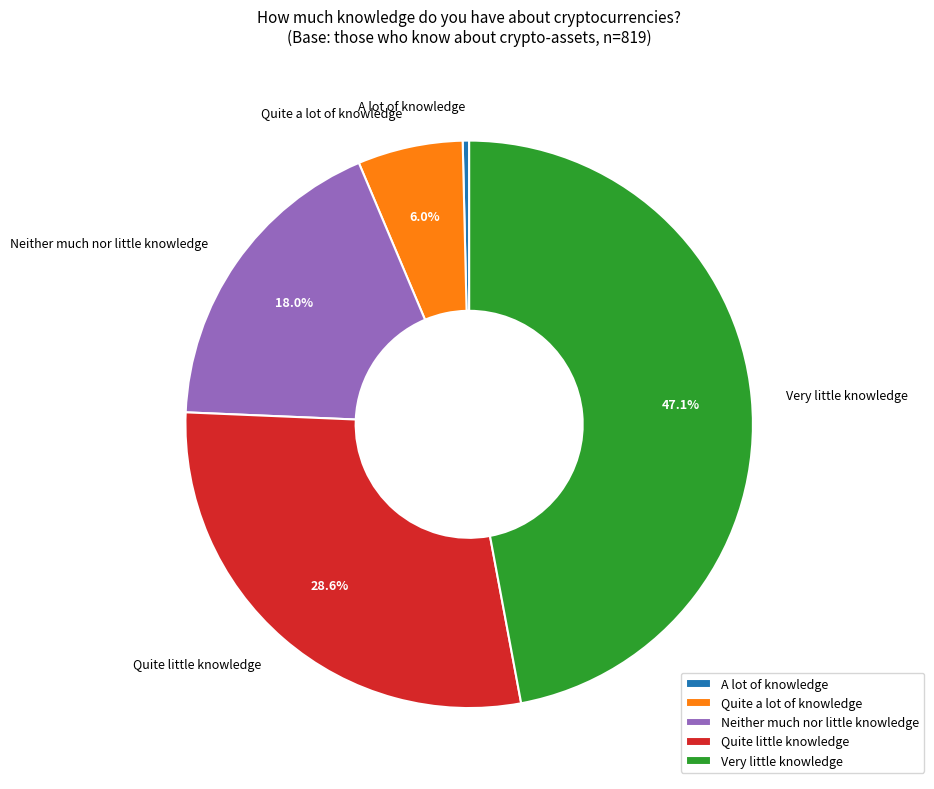

To the nearest percent, what is the difference between the largest and smallest slice percentages?

47%